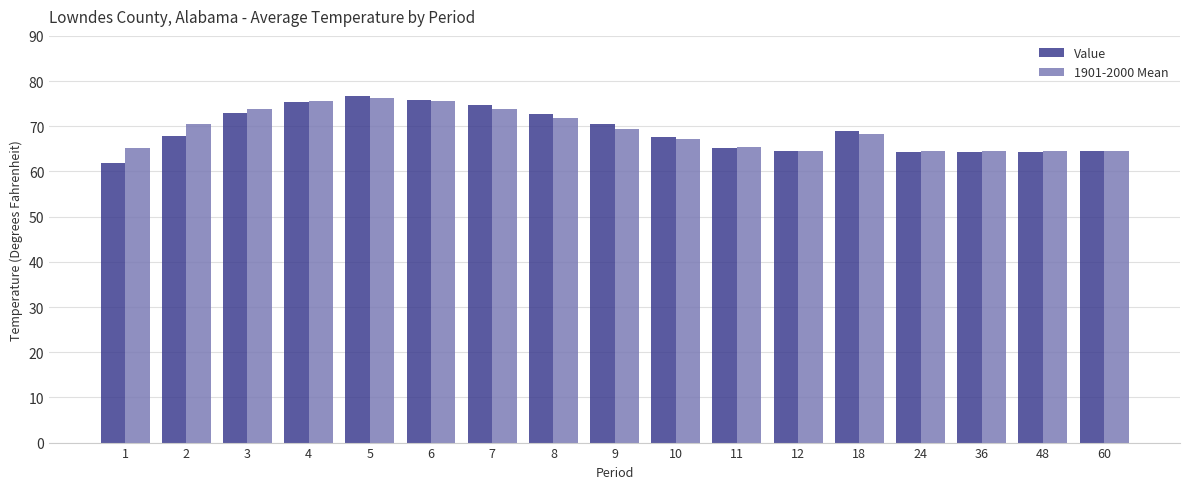

How many values in the Value series are below 67?

7